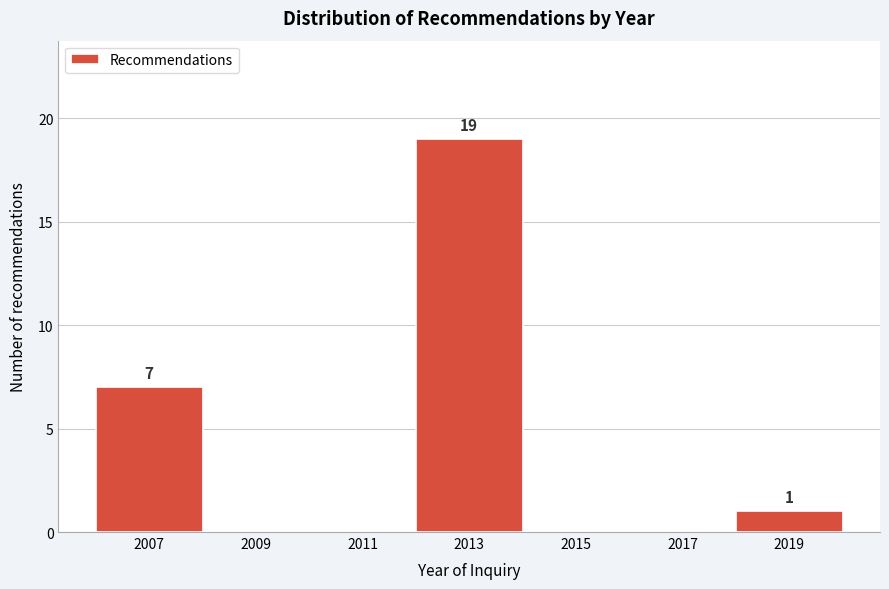

Which range on the x-axis has the tallest bar?

2012 to 2014